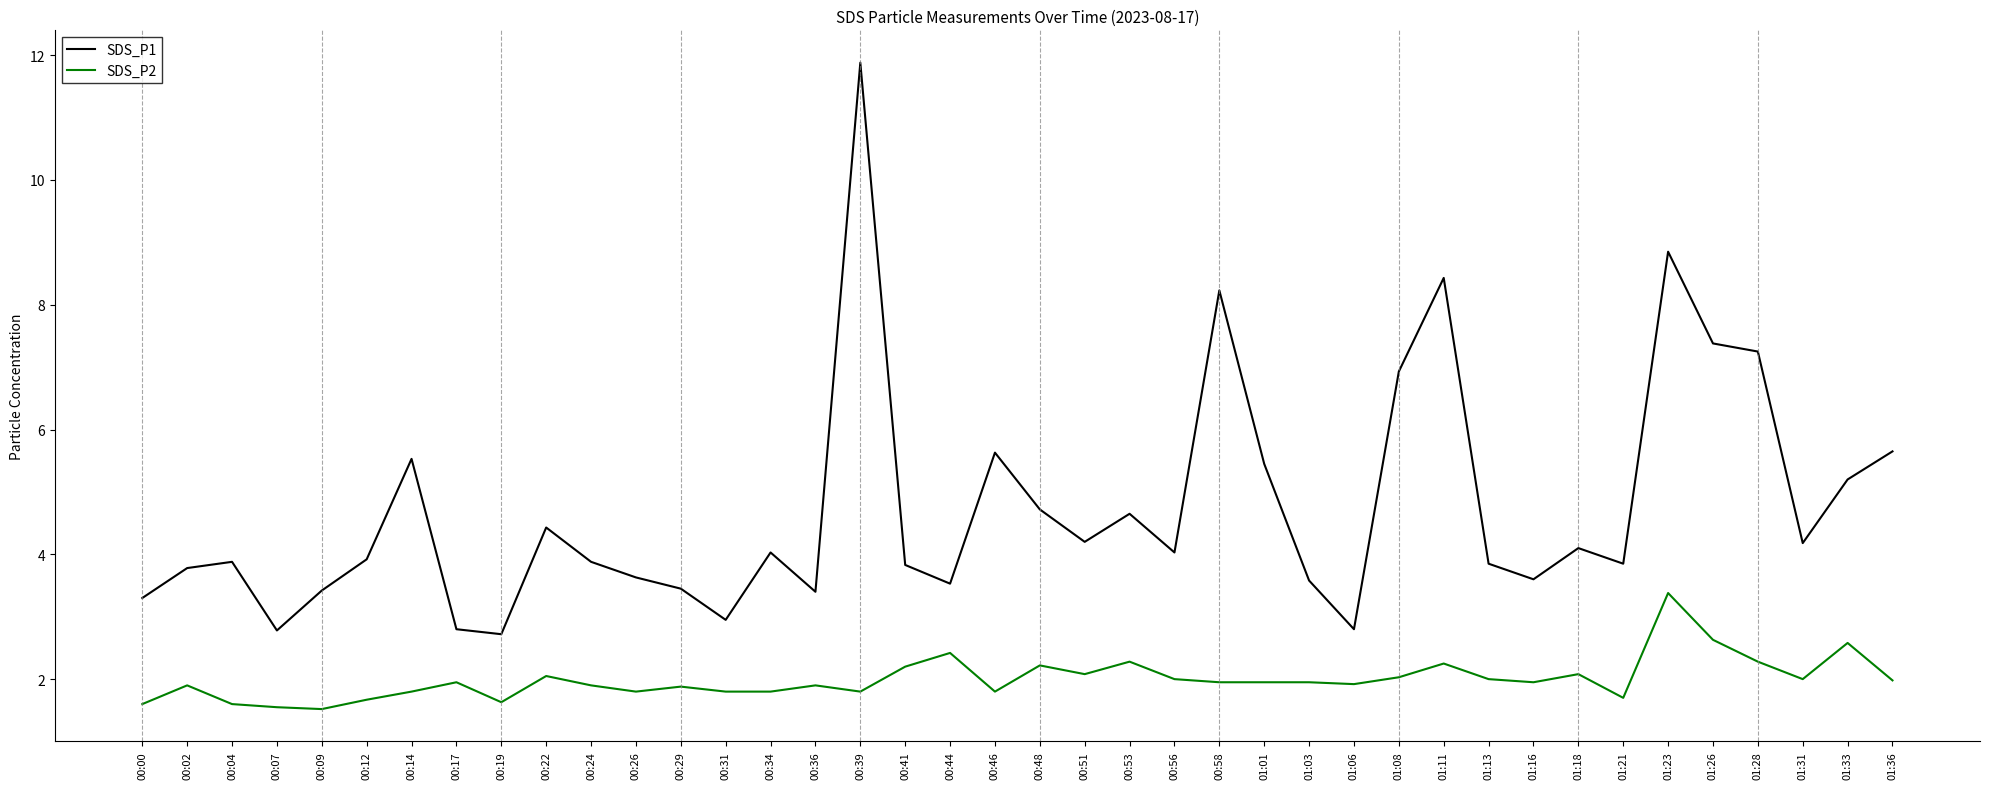

At which label does SDS_P1 reach its peak?

00:39